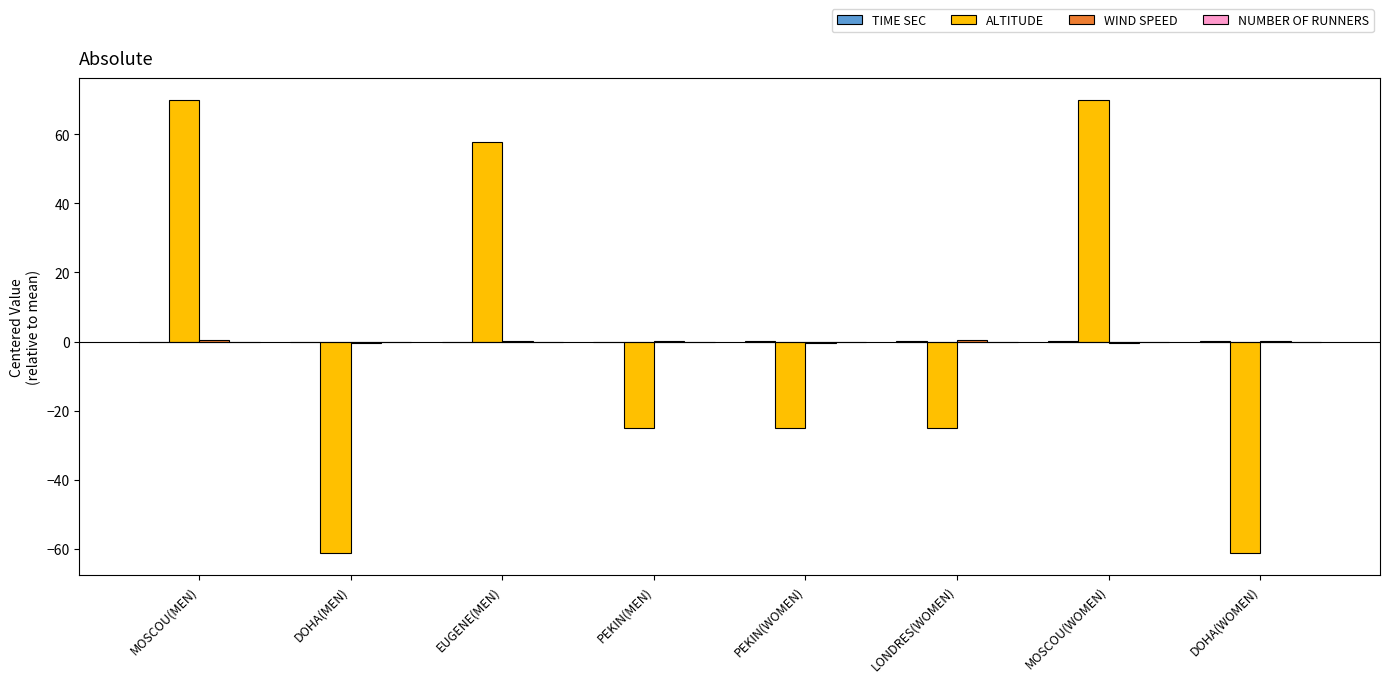

What is the greatest value displayed?

69.9